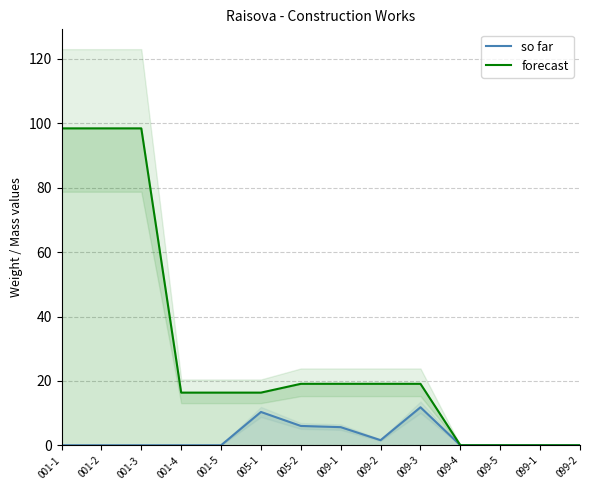

Is the value of forecast at 001-1 greater than the value of so far at 009-5?

Yes